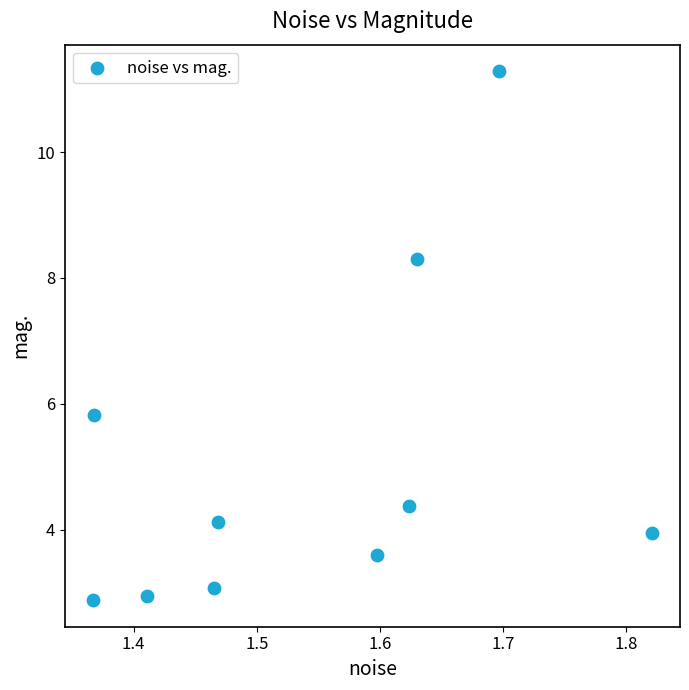

What Y value in the scatter plot is closest to 7?

5.8